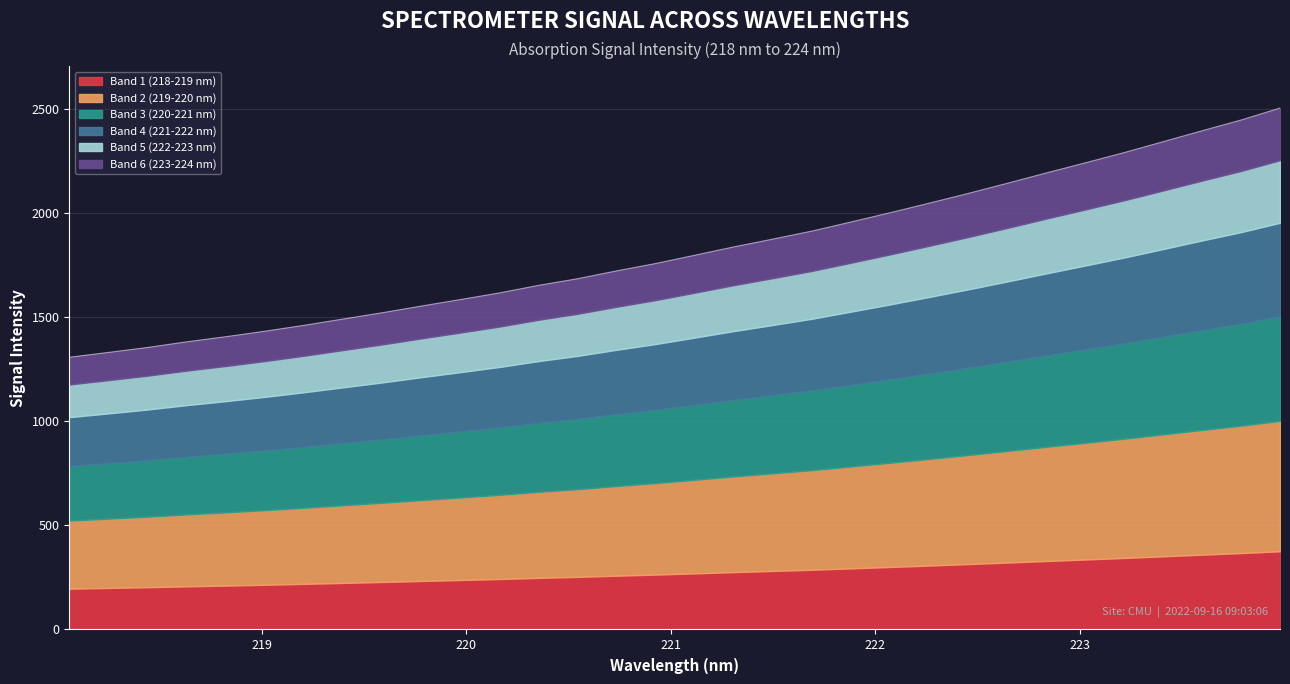

What is the minimum value for Band 1 (218-219 nm)?

196.2